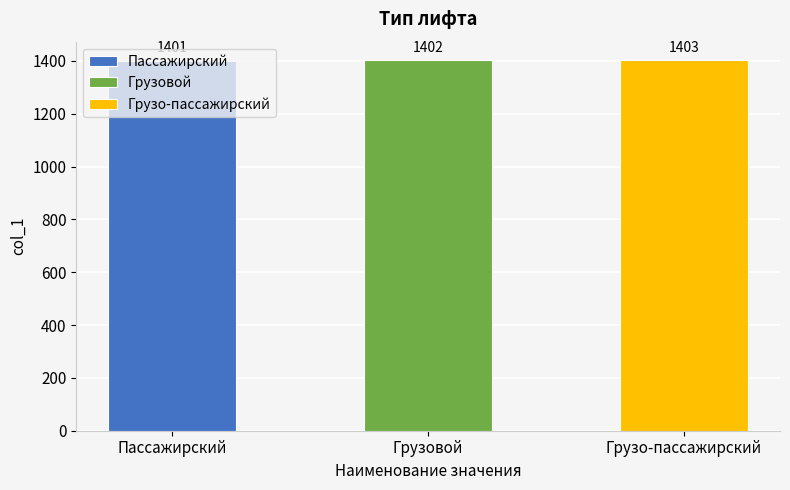

The value at Грузо-пассажирский is 630. True or false?

False